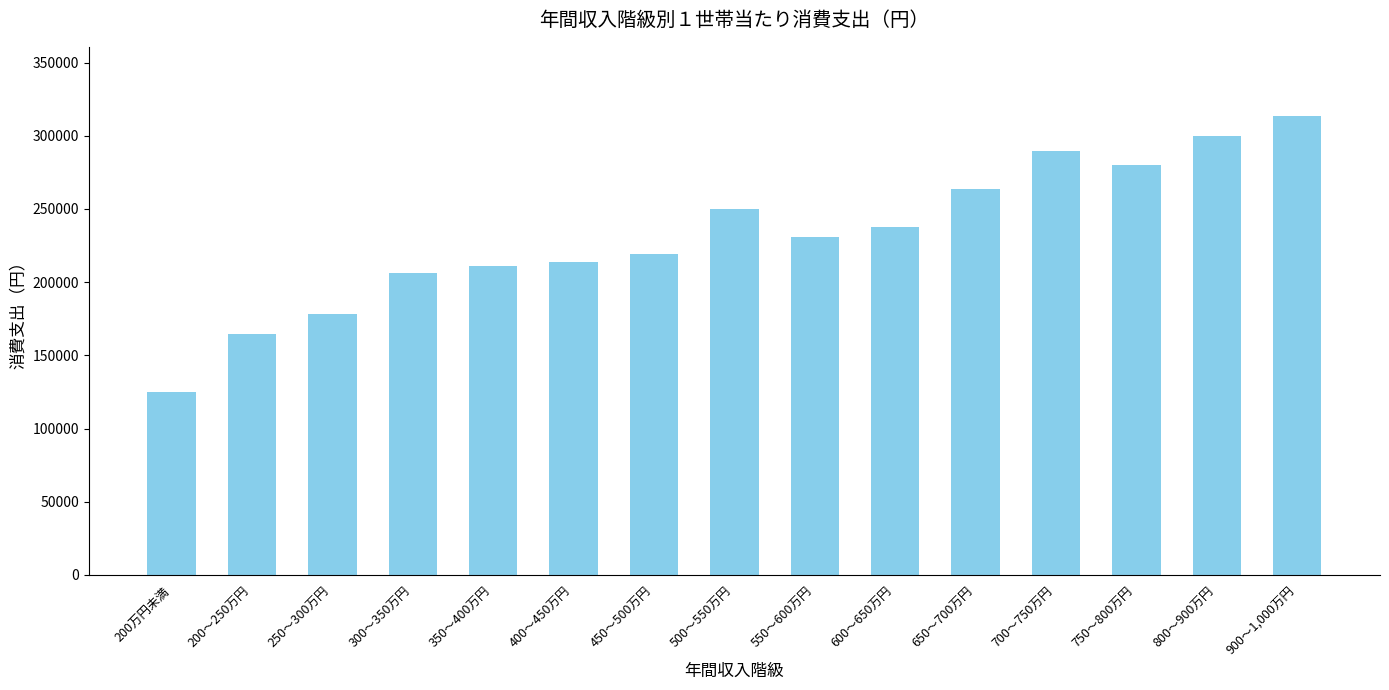

What is the difference between the maximum and minimum values?

188679